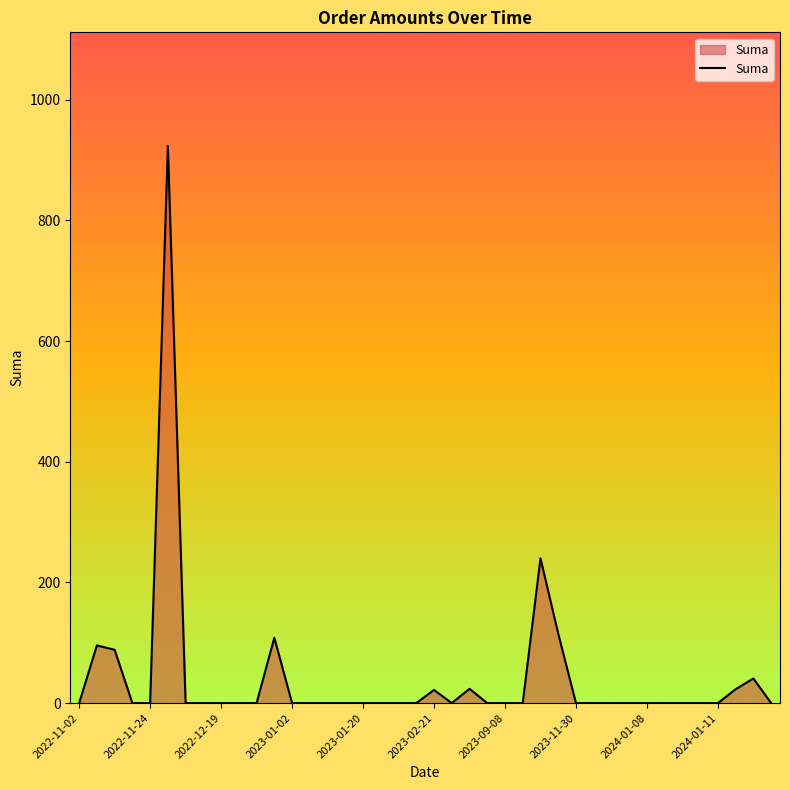

True or false: the data shows -516.4 at 2022-11-24.

False